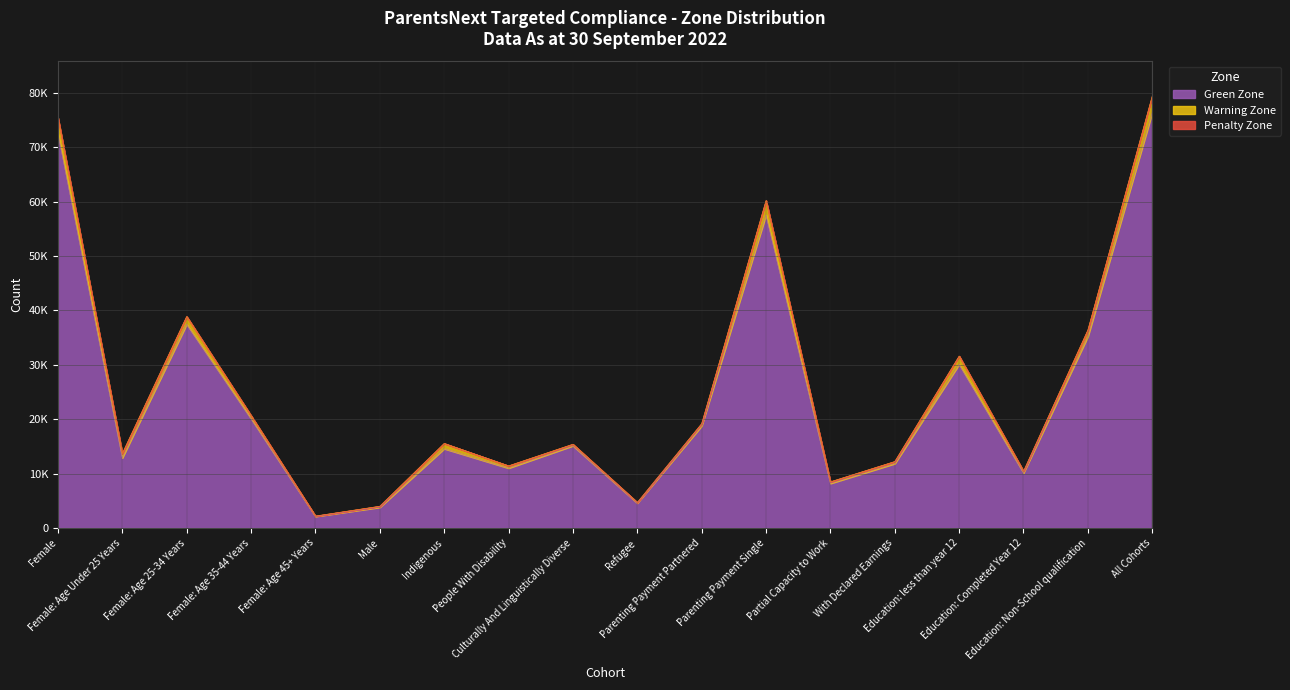

Which series changed the most between Parenting Payment Partnered and Education: Non-School qualification?

Green Zone